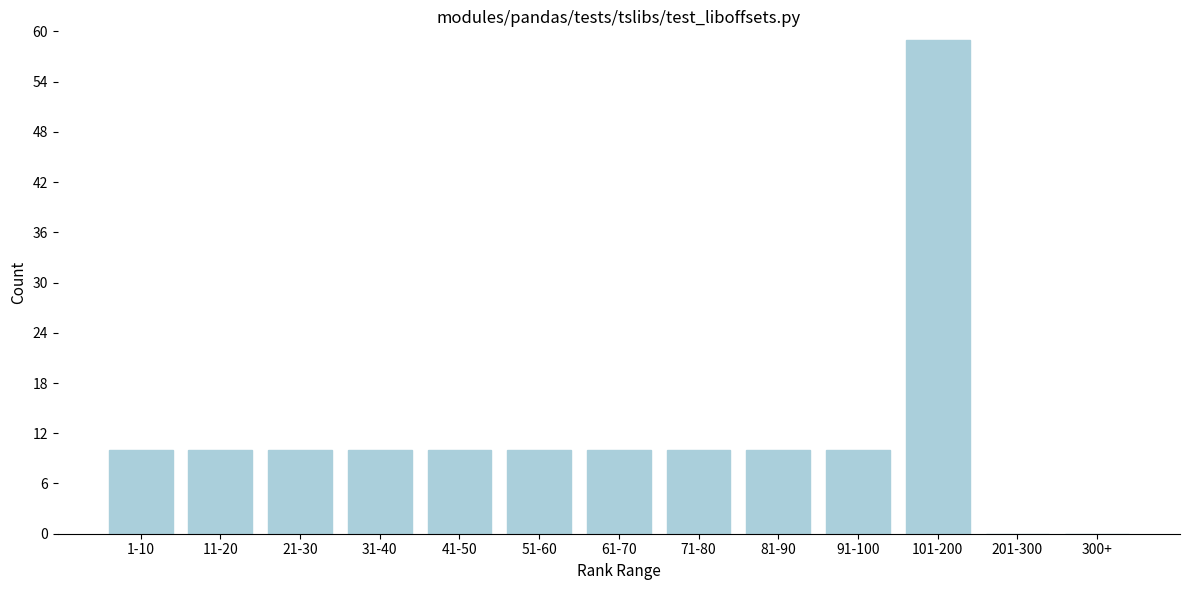

Reading left to right, transcribe all the data shown in this chart.

1-10=10	11-20=10	21-30=10	31-40=10	41-50=10	51-60=10	61-70=10	71-80=10	81-90=10	91-100=10	101-200=59	201-300=0	300+=0